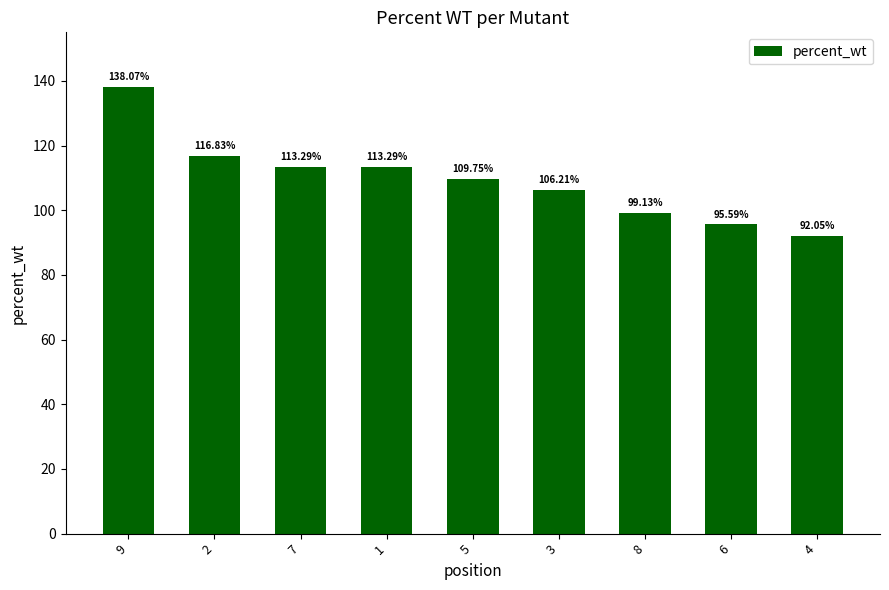

What is the difference between the values at 9 and 8?

38.9